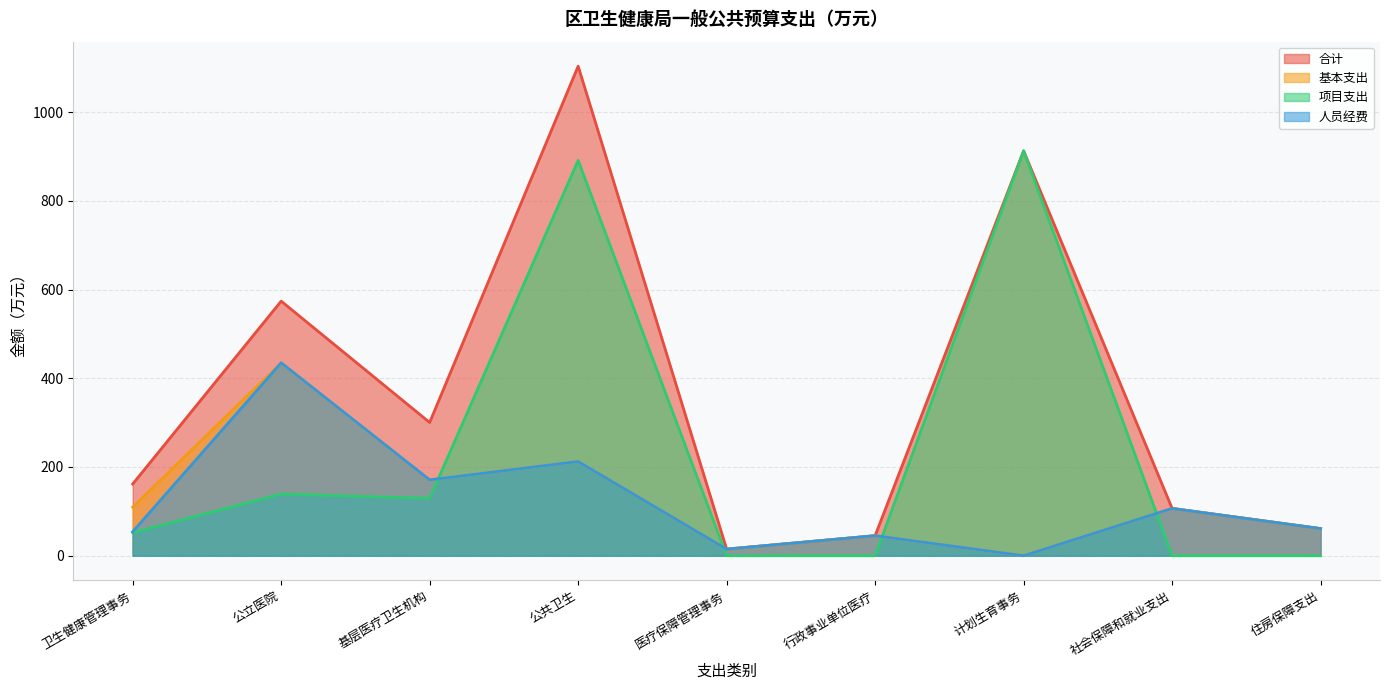

Reading right to left, what are all the values shown in this chart?

合计: 61.2	106.7	912.6	45.2	14.9	1103.5	300.4	573.8	161.6
基本支出: 61.2	106.7	0.0	45.2	14.9	212.4	171.0	434.8	109.6
项目支出: 0.0	0.0	912.6	0.0	0.0	891.1	129.4	139.0	52.0
人员经费: 61.2	106.7	0.0	45.2	14.9	212.4	171.0	434.8	54.1